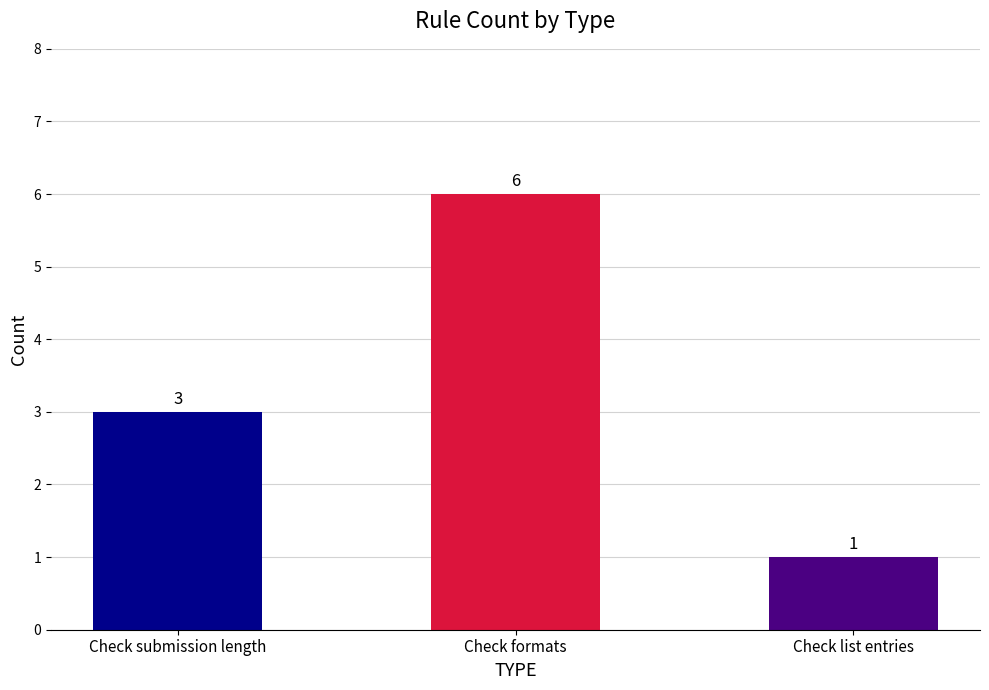

How many categories are shown in the chart?

3